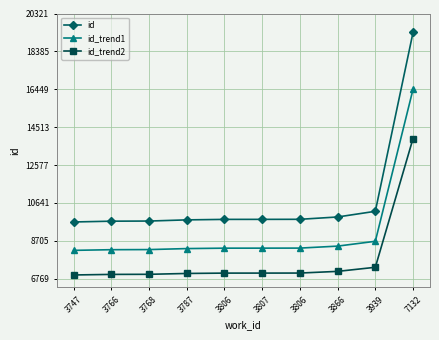

What are all the series names shown in the legend?

id, id_trend1, id_trend2